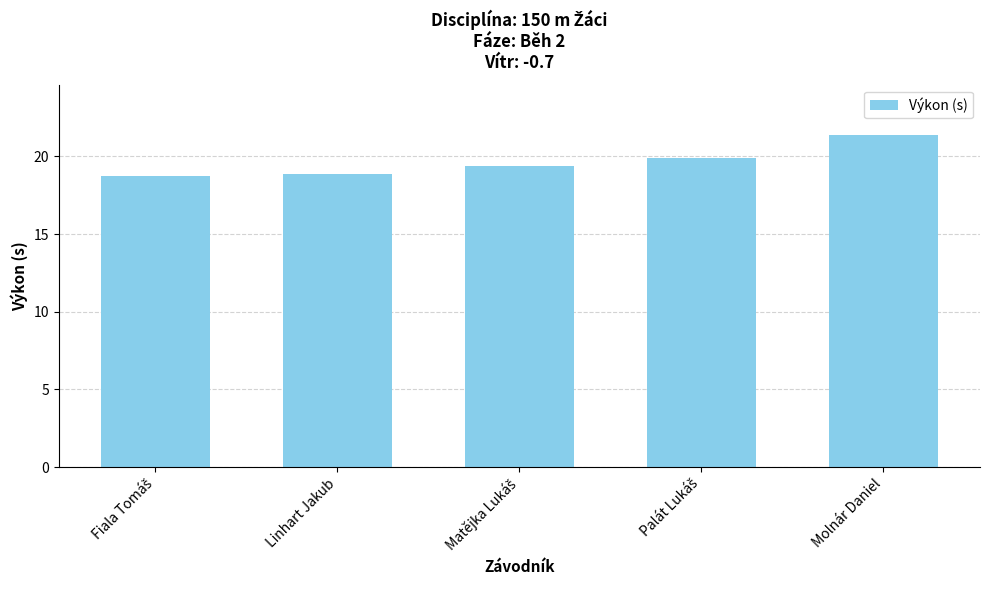

Between Molnár Daniel and Linhart Jakub, which is larger?

Molnár Daniel